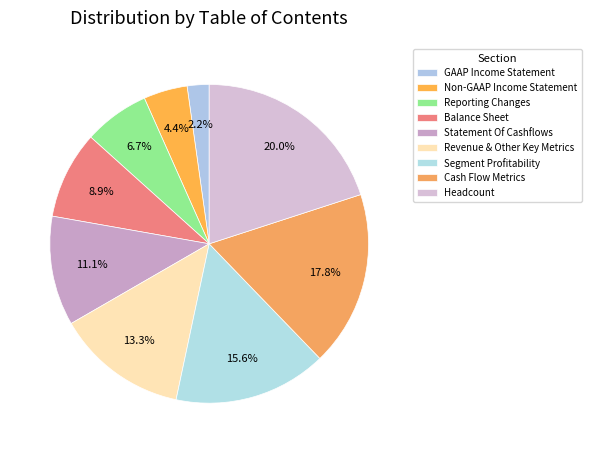

Does Reporting Changes represent more than half of the total?

No